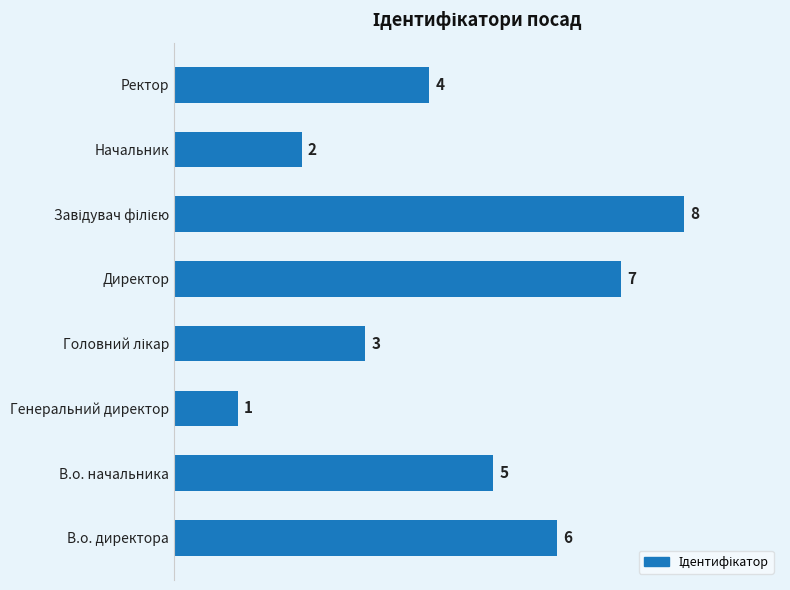

Where is the data nearest to the value 4?

Ректор